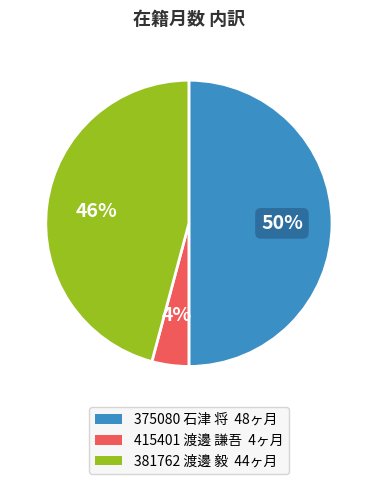

Do 381762 渡邊 毅 and 375080 石津 将 together represent more than half of the pie?

Yes